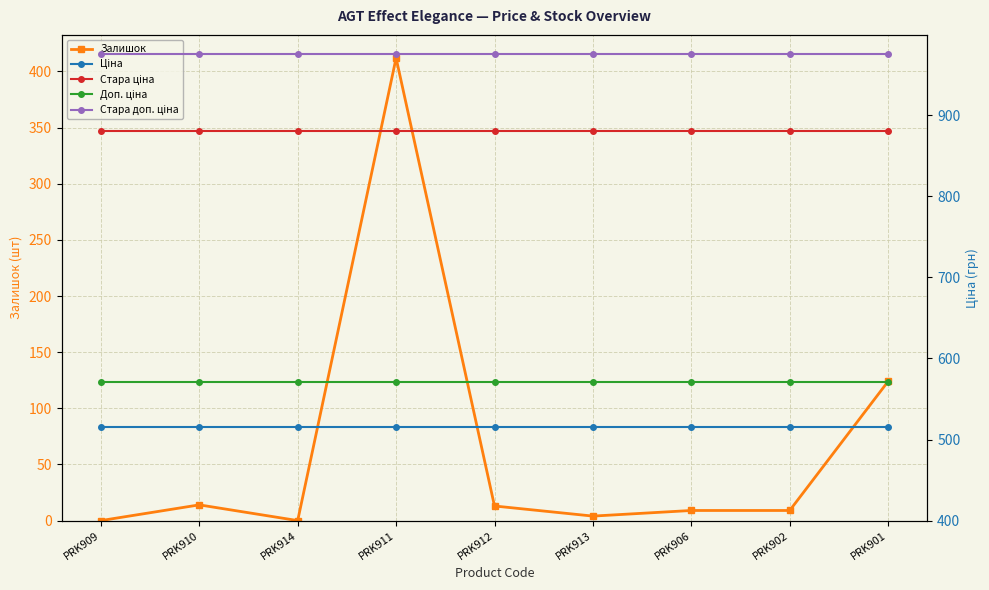

Does the chart display data point markers on the line(s)?

Yes